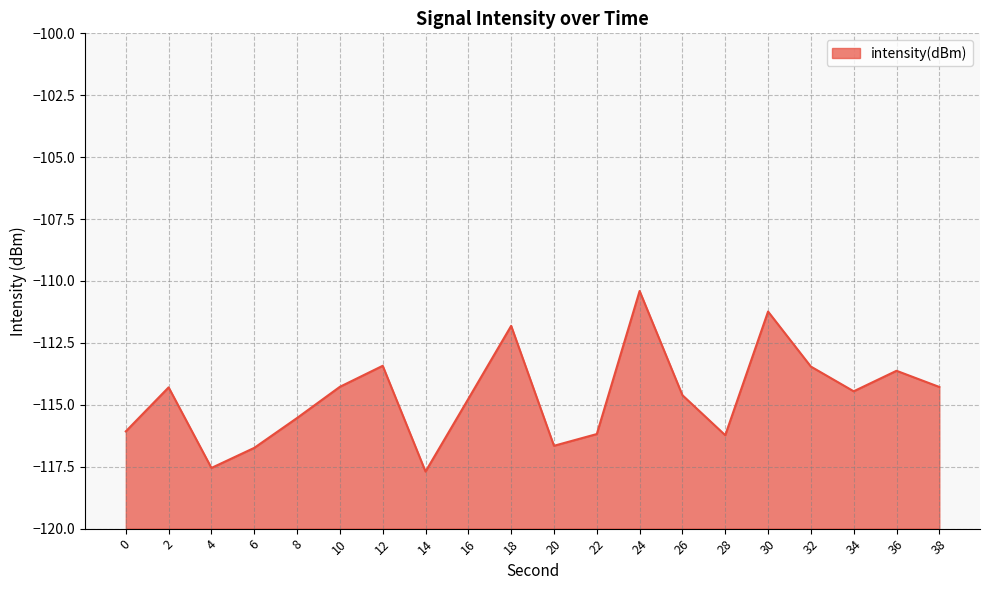

How many lines are shown in the chart?

1